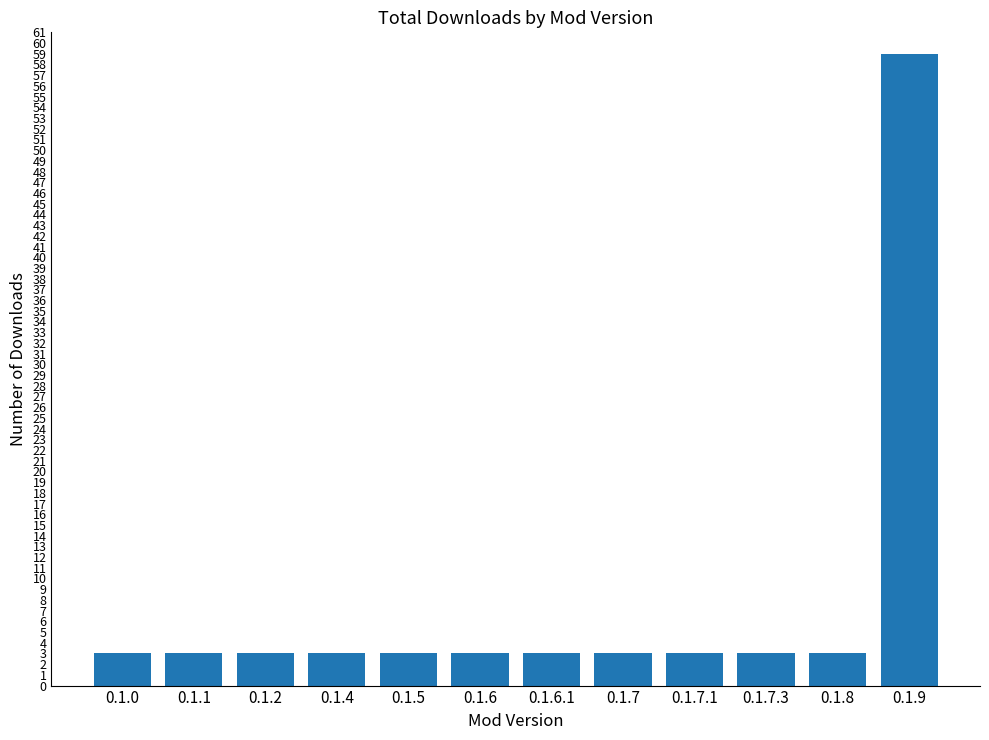

Does the chart contain stacked bars?

No